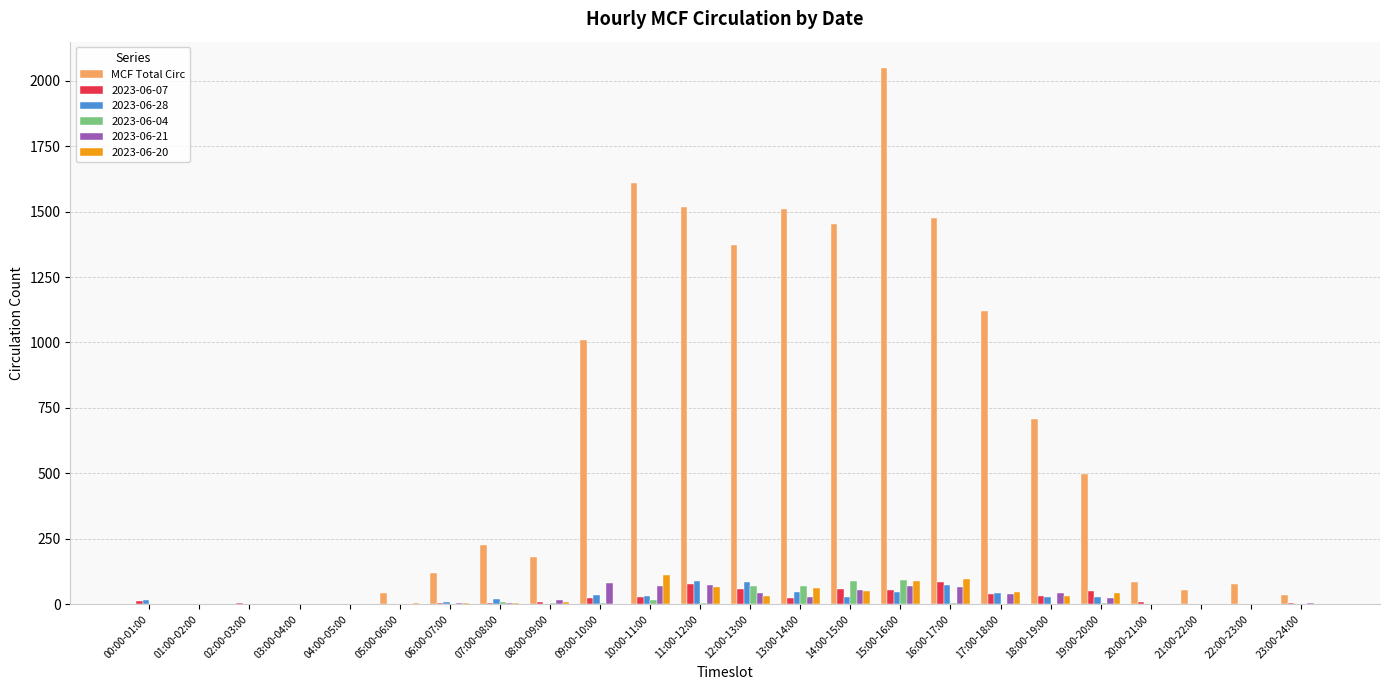

Between 06:00-07:00 and 12:00-13:00, which series saw the biggest shift?

MCF Total Circ